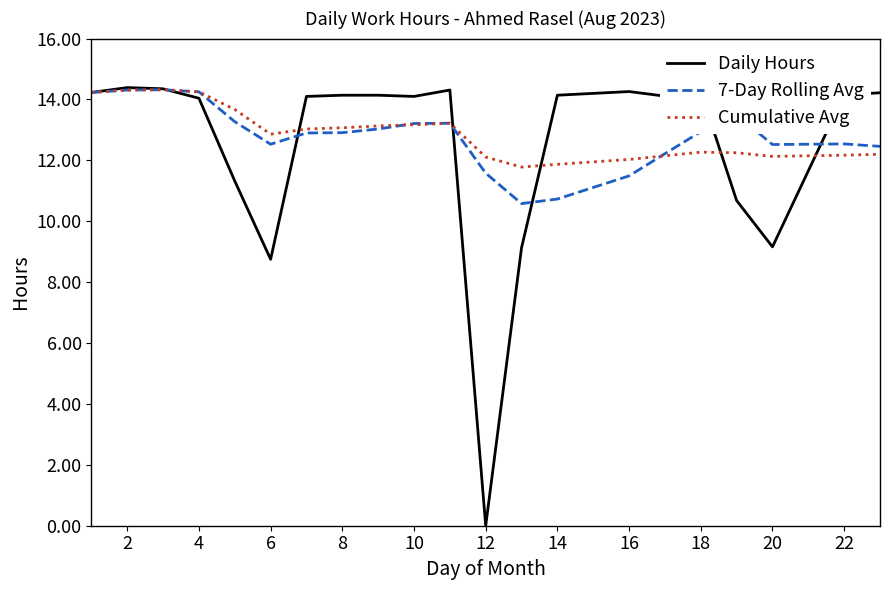

Which series has the largest range (max minus min)?

Daily Hours